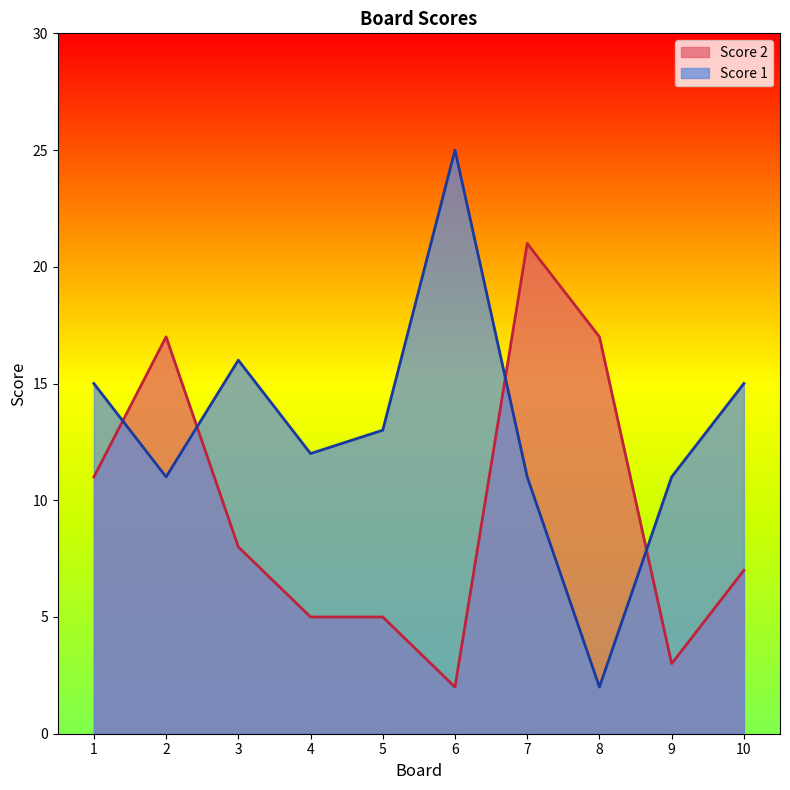

How many lines are shown in the chart?

2